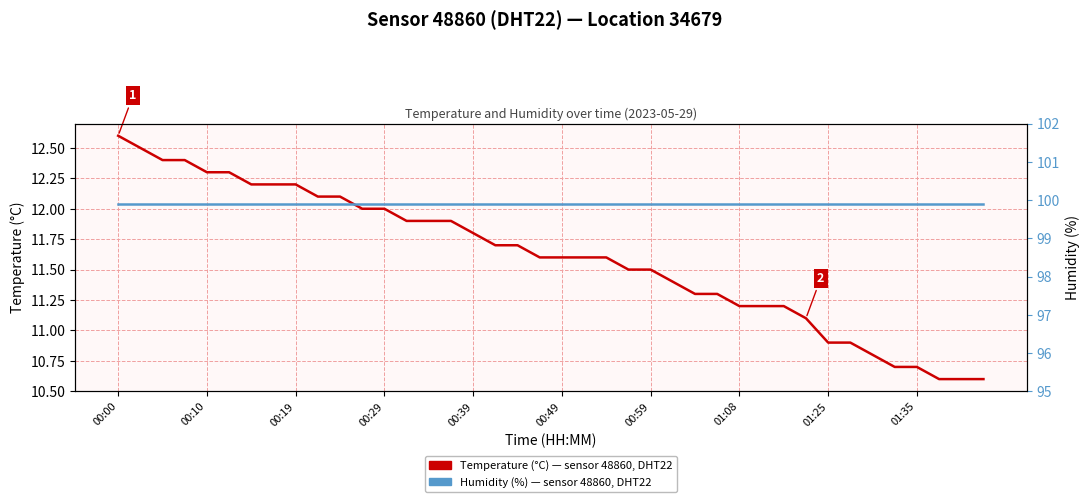

True or false: Temperature (°C), sensor 48860 DHT22 has more than 0 interior local peaks.

False